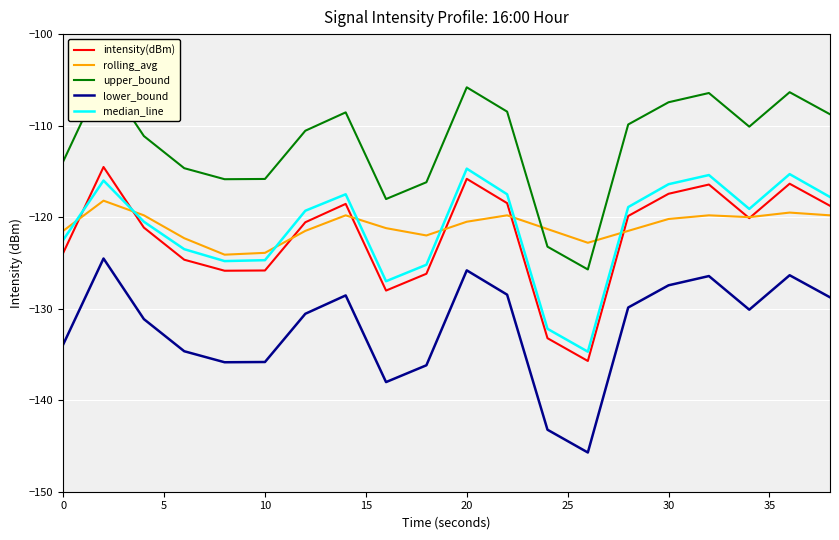

How many lines are shown in the chart?

5